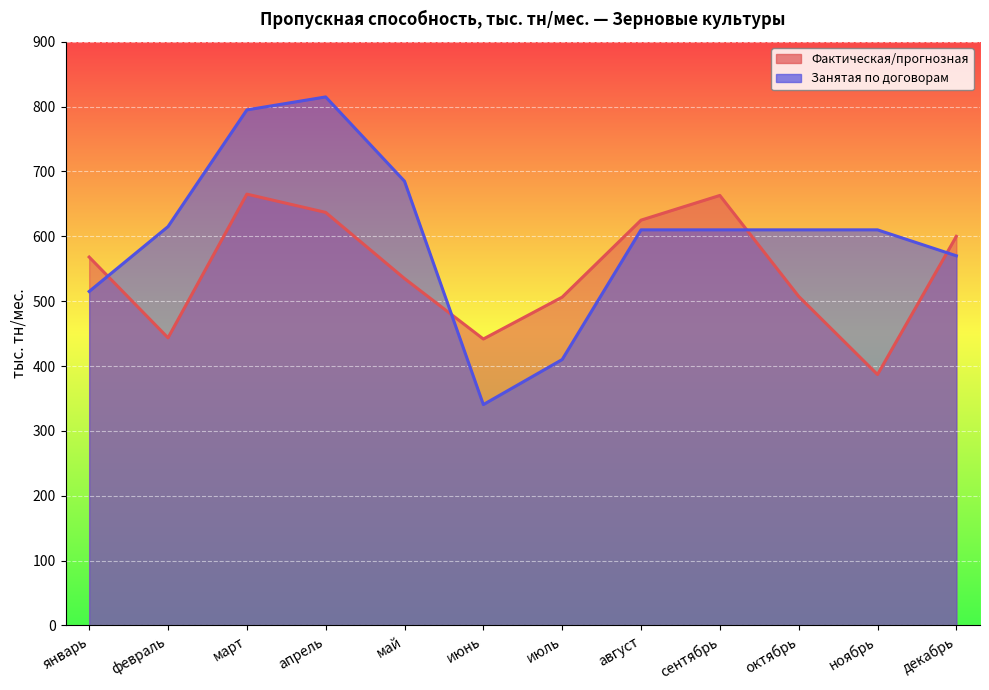

The Фактическая/прогнозная series shows 815.9 at июль. True or false?

False